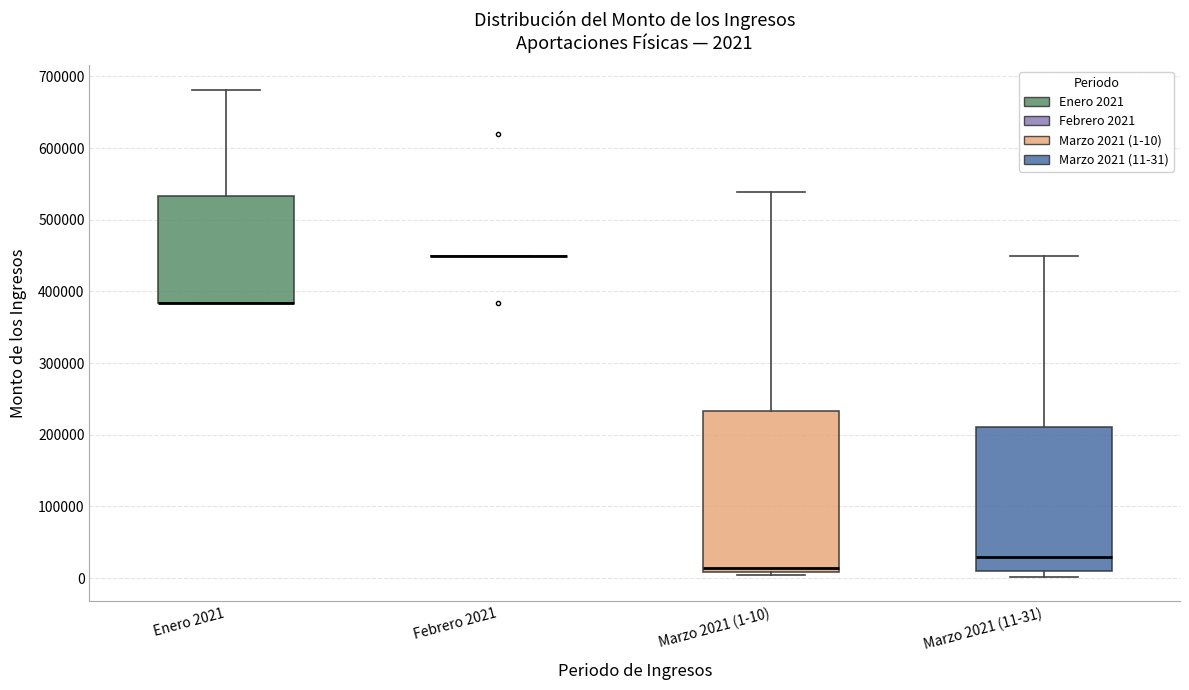

Comparing the boxes themselves (not the whiskers), which one is the tallest?

Marzo 2021 (1-10)